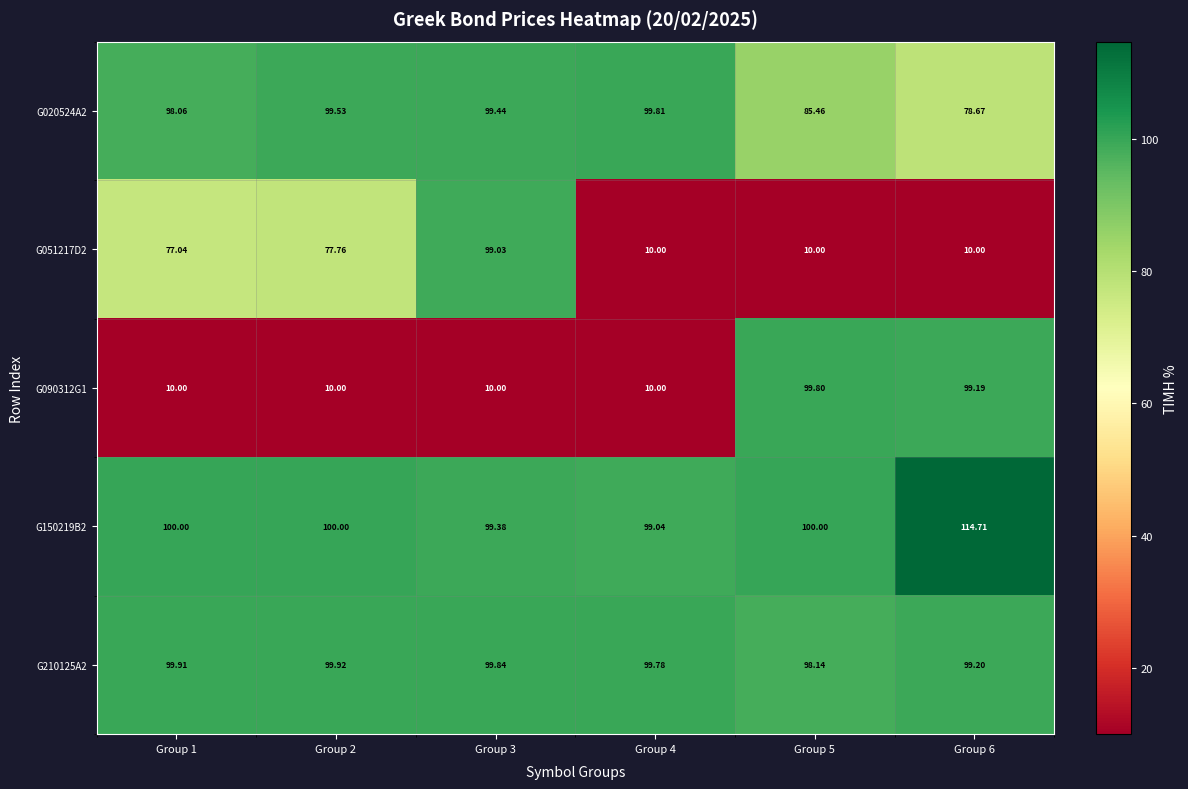

Is the value of G150219B2 at Group 3 greater than the value of G051217D2 at Group 3?

Yes